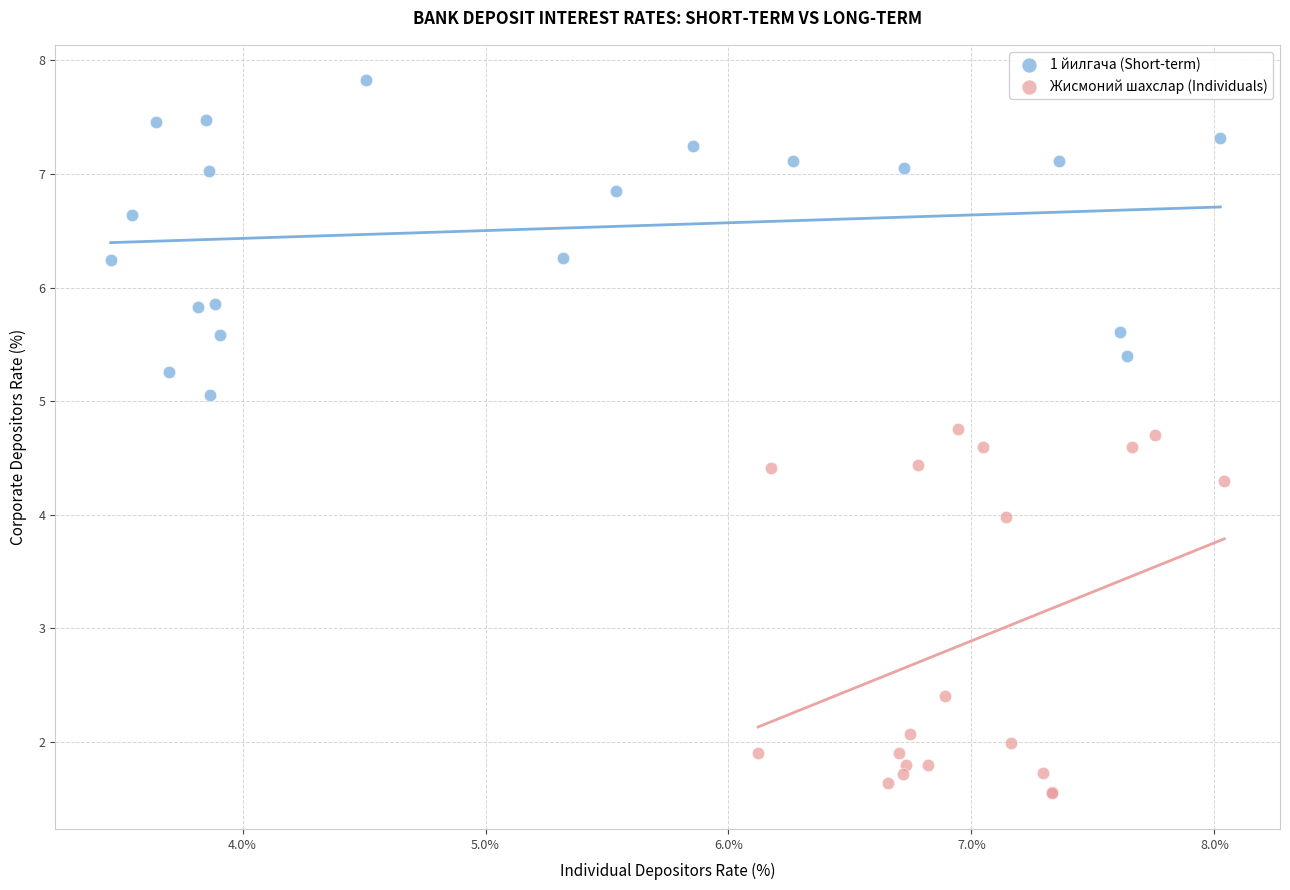

Which series contains the highest Y value?

1 йилгача (Short-term)